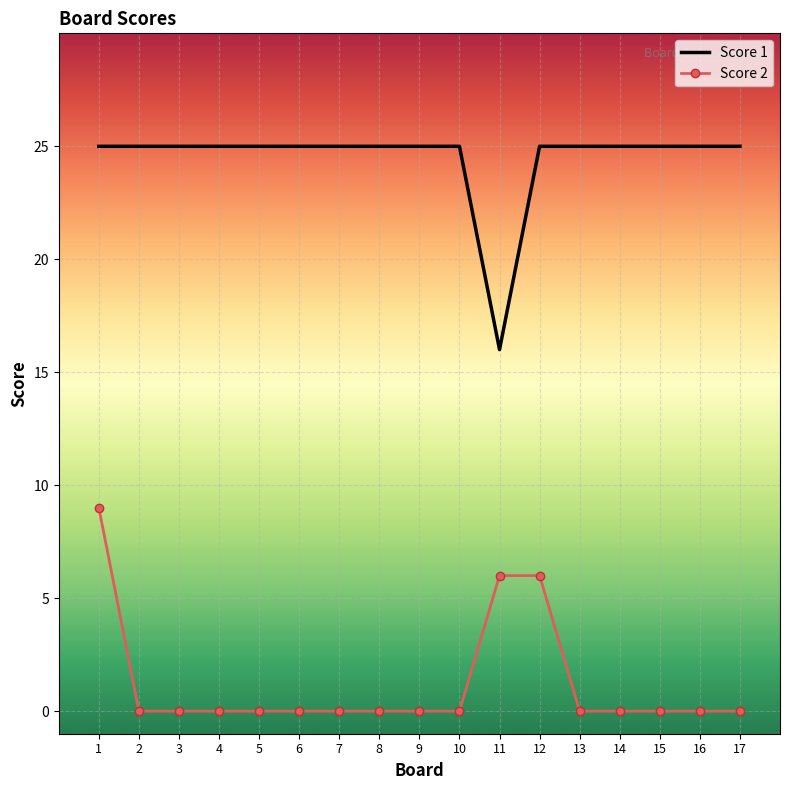

True or false: Score 1 has a value of 25 at 16.

True